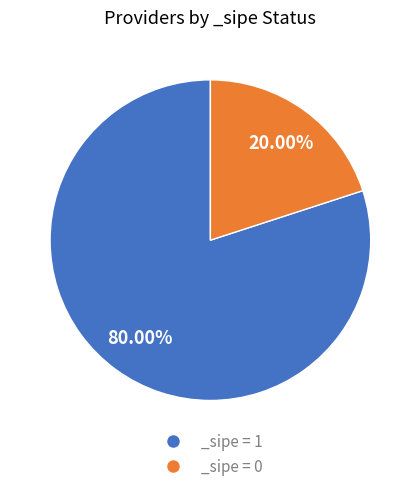

Which slice is the smallest?

_sipe = 0